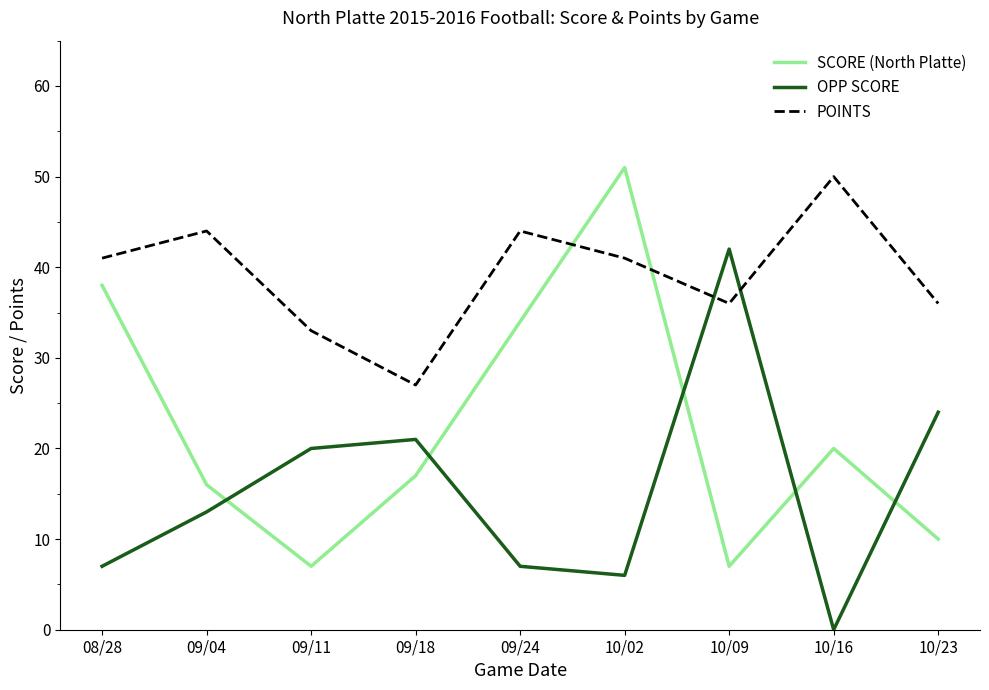

Rank the series by their average value, from lowest to highest.

OPP SCORE, SCORE (North Platte), POINTS